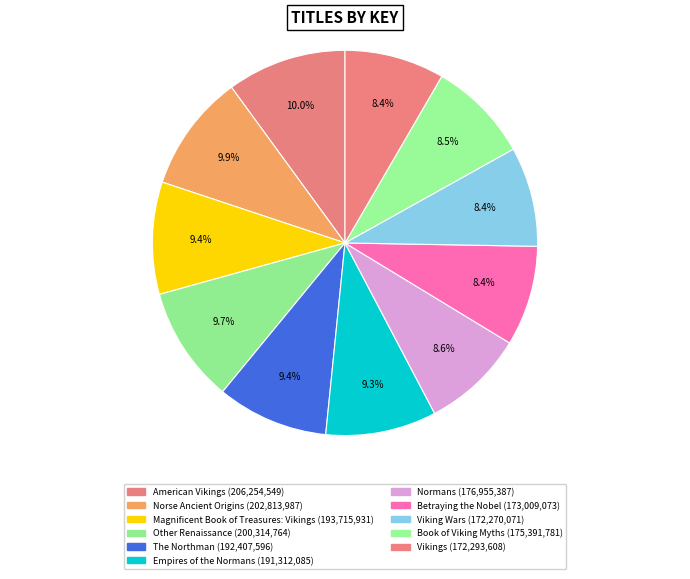

Count the number of slices in the pie.

11